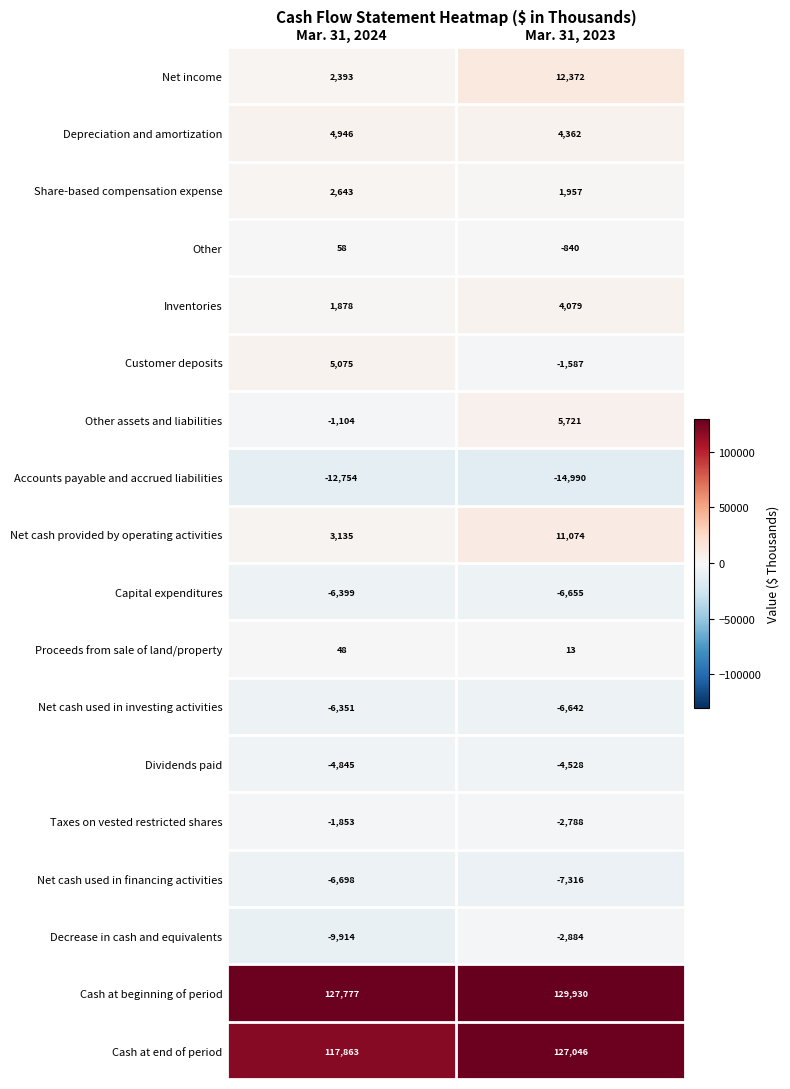

What is the greatest value displayed?

129930